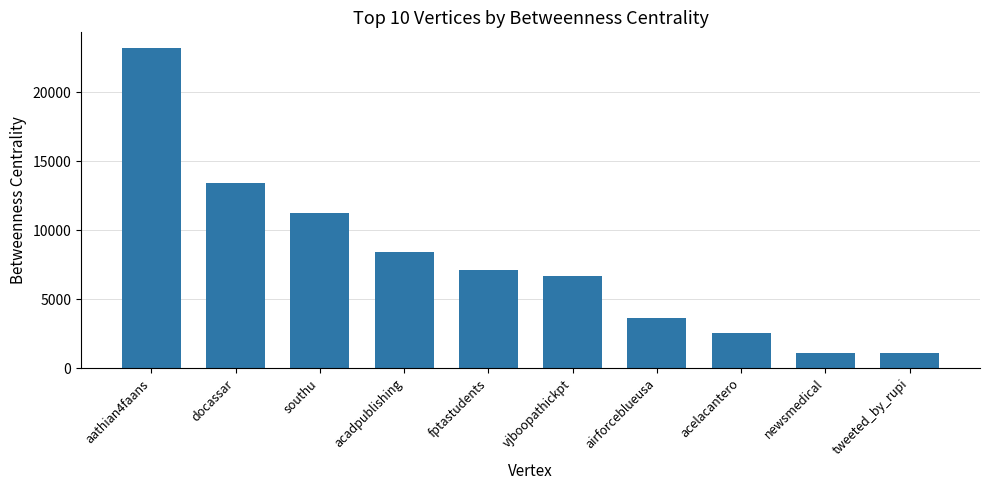

Is it true that the value at acadpublishing is 8419.0?

True